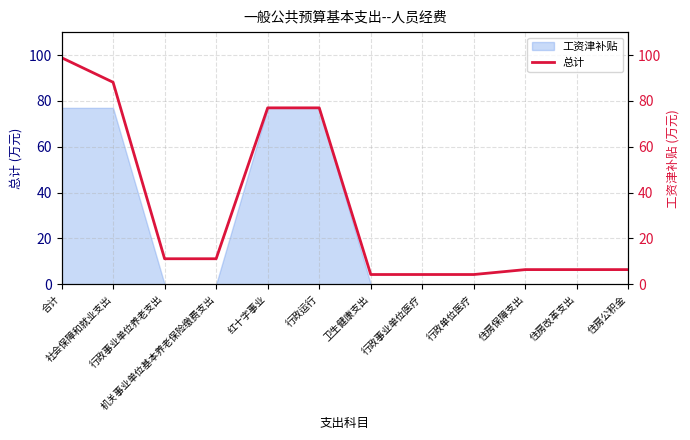

The value at 红十字事业 is 77.0. True or false?

True